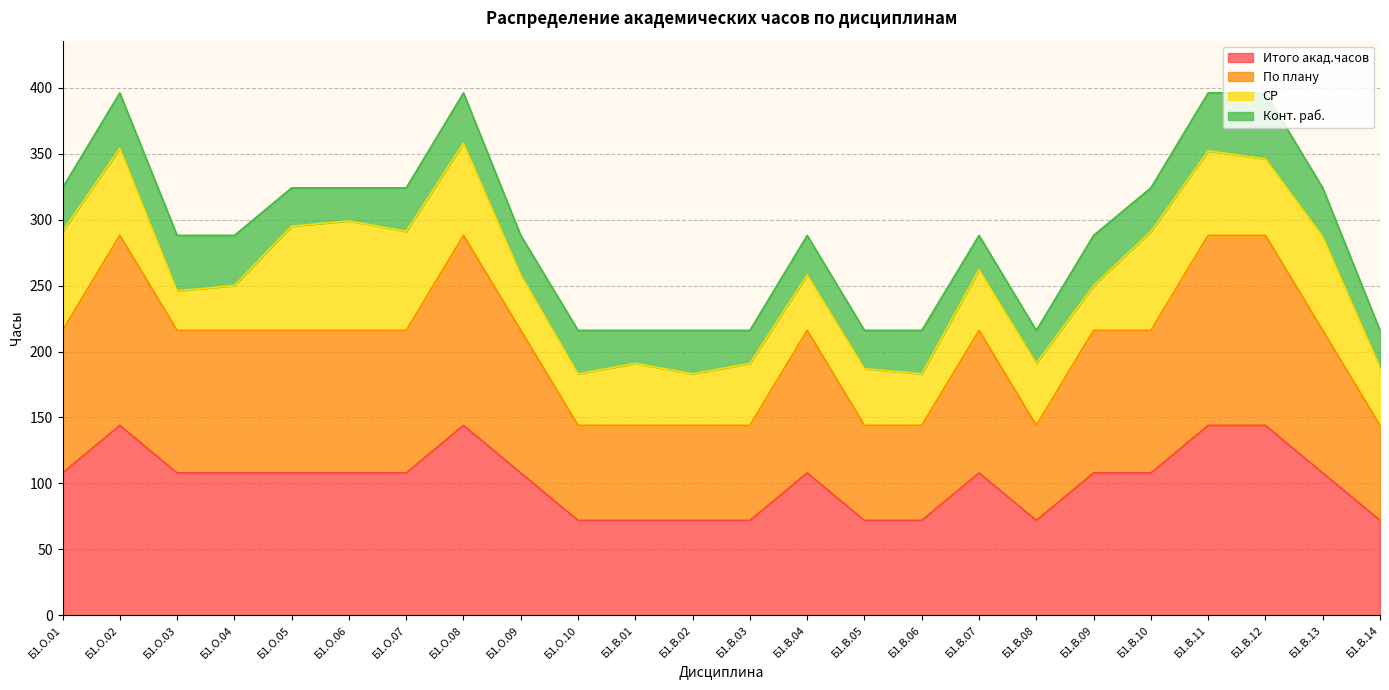

Does the chart display data point markers on the line(s)?

No